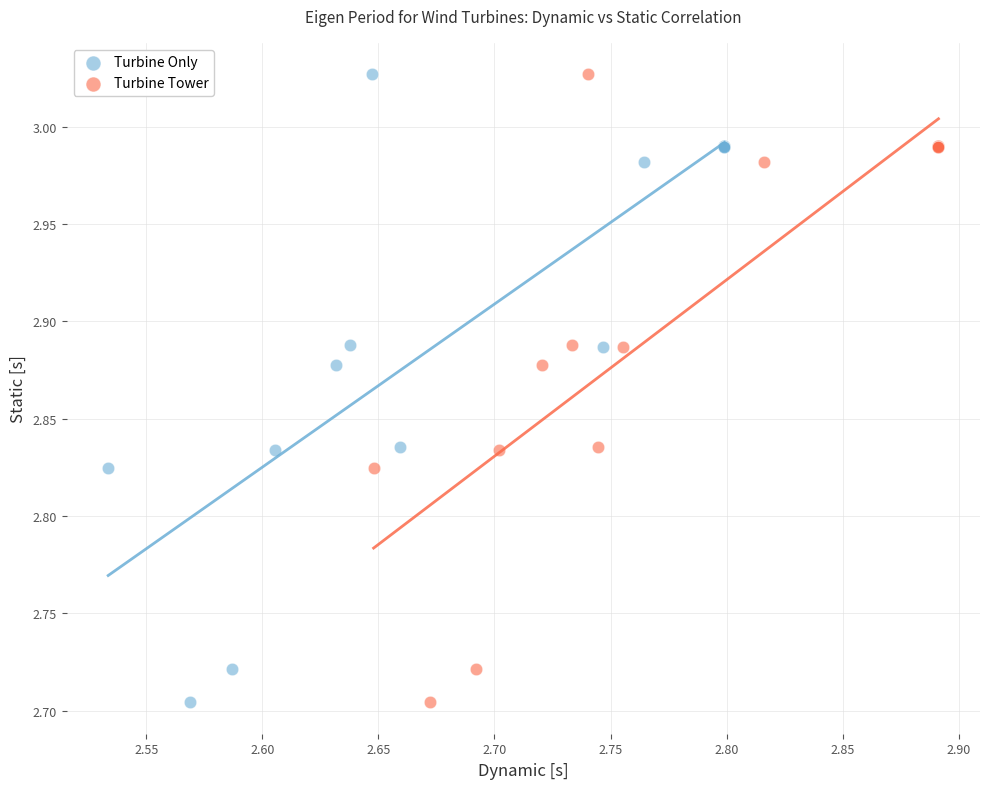

What are all the series names shown in the legend?

Turbine Only, Turbine Tower